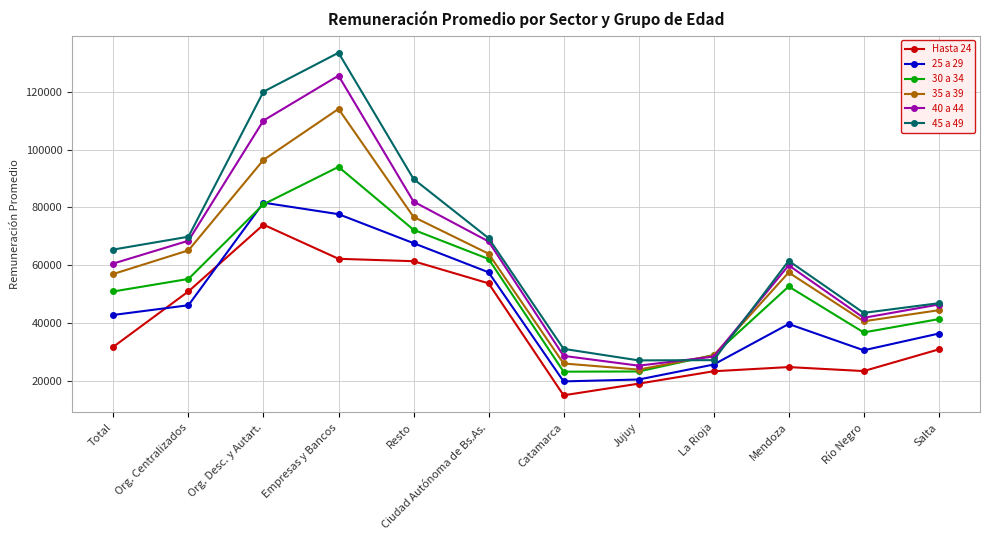

True or false: 25 a 29 has more than 1 interior local peaks.

True